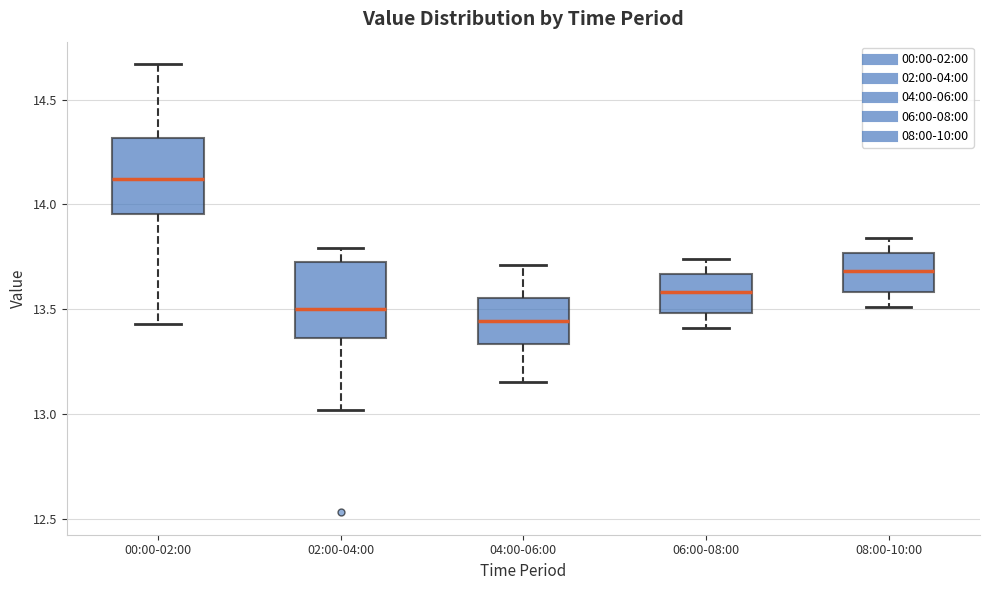

Reading left to right, read every box against the y-axis: the position of its median line, the range the box covers, and the ends of its whiskers. The values are not printed on the chart, so give them approximately, as read against the axis.

00:00-02:00: median 14.10, box 13.95 to 14.30, whiskers 13.45 to 14.65
02:00-04:00: median 13.50, box 13.35 to 13.75, whiskers 13.00 to 13.80
04:00-06:00: median 13.45, box 13.35 to 13.55, whiskers 13.15 to 13.70
06:00-08:00: median 13.60, box 13.50 to 13.65, whiskers 13.40 to 13.75
08:00-10:00: median 13.70, box 13.60 to 13.75, whiskers 13.50 to 13.85